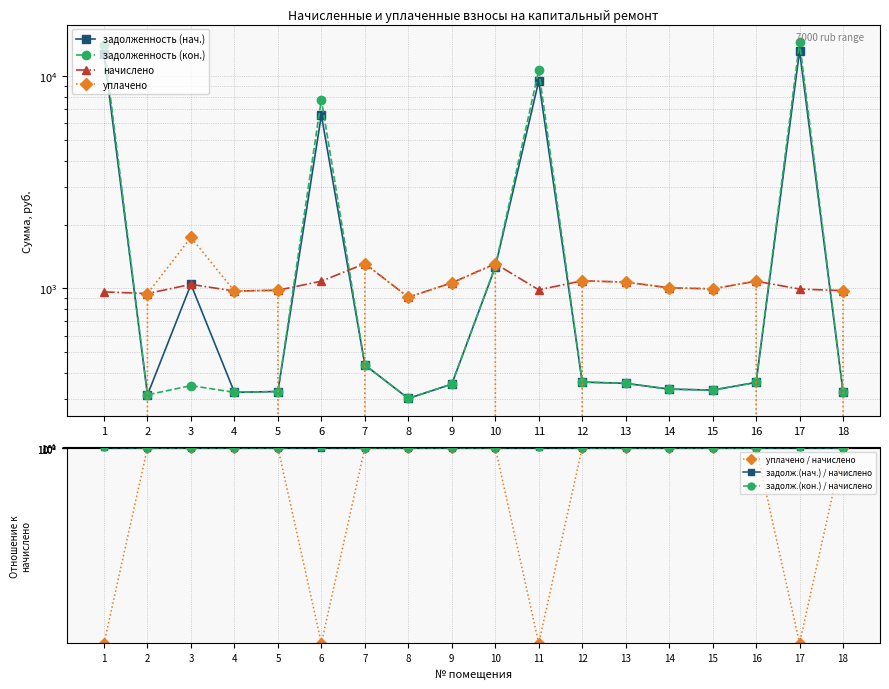

At which label does задолженность (нач.) reach its peak?

17